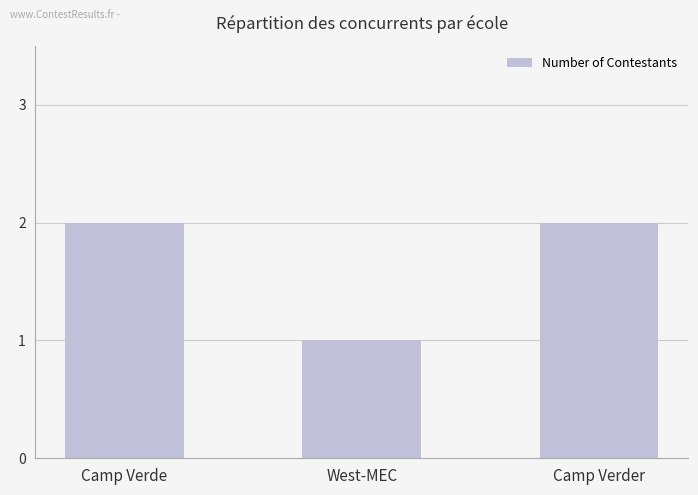

What value does the data have at Camp Verde?

2